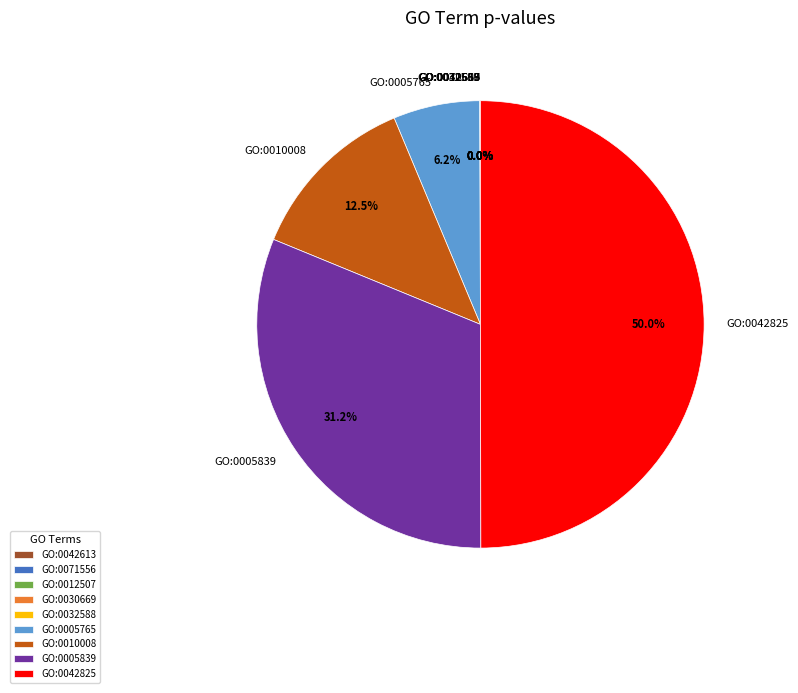

What portion of the pie excludes GO:0005839?

68.8%